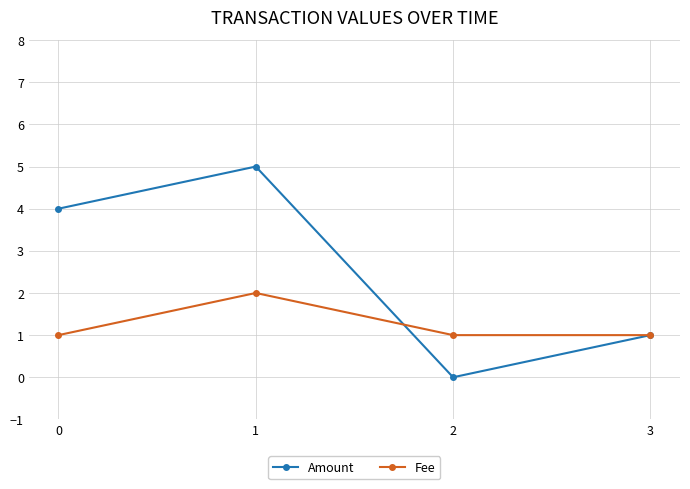

At how many categories does at least one series exceed 3?

2